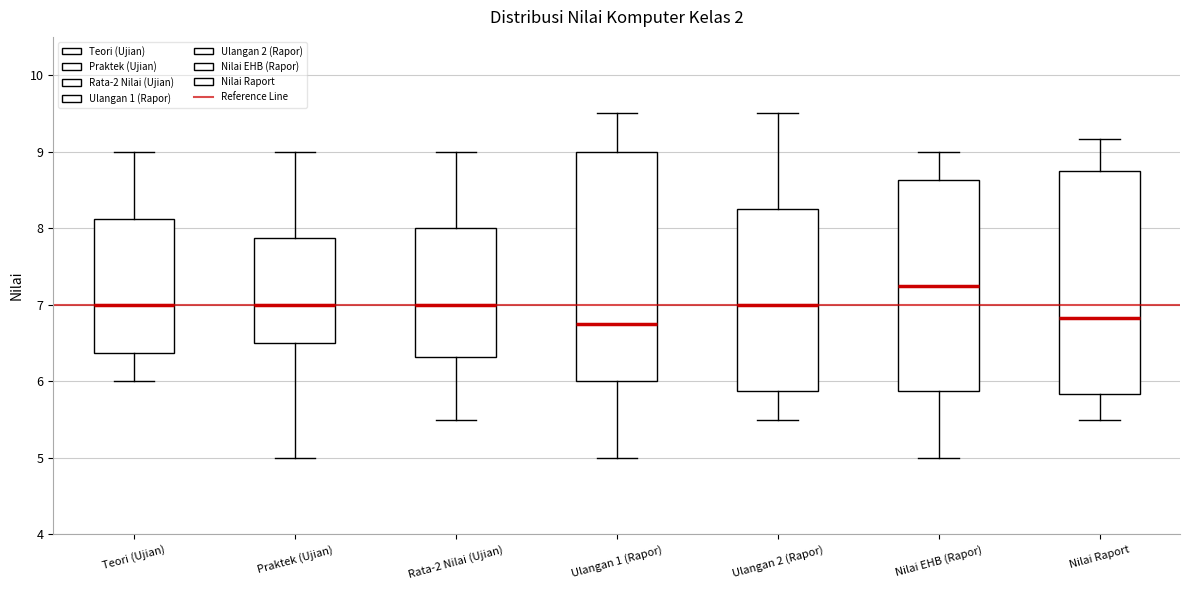

Reading left to right, transcribe this box plot: for each box, give where its median line is, the range the box spans, and where its two whiskers end, as read against the y-axis. The values are not printed on the chart, so give them approximately, as read against the axis.

Teori (Ujian): median 7.0, box 6.4 to 8.1, whiskers 6.0 to 9.0
Praktek (Ujian): median 7.0, box 6.5 to 7.9, whiskers 5.0 to 9.0
Rata-2 Nilai (Ujian): median 7.0, box 6.3 to 8.0, whiskers 5.5 to 9.0
Ulangan 1 (Rapor): median 6.8, box 6.0 to 9.0, whiskers 5.0 to 9.5
Ulangan 2 (Rapor): median 7.0, box 5.9 to 8.3, whiskers 5.5 to 9.5
Nilai EHB (Rapor): median 7.3, box 5.9 to 8.6, whiskers 5.0 to 9.0
Nilai Raport: median 6.8, box 5.8 to 8.8, whiskers 5.5 to 9.2